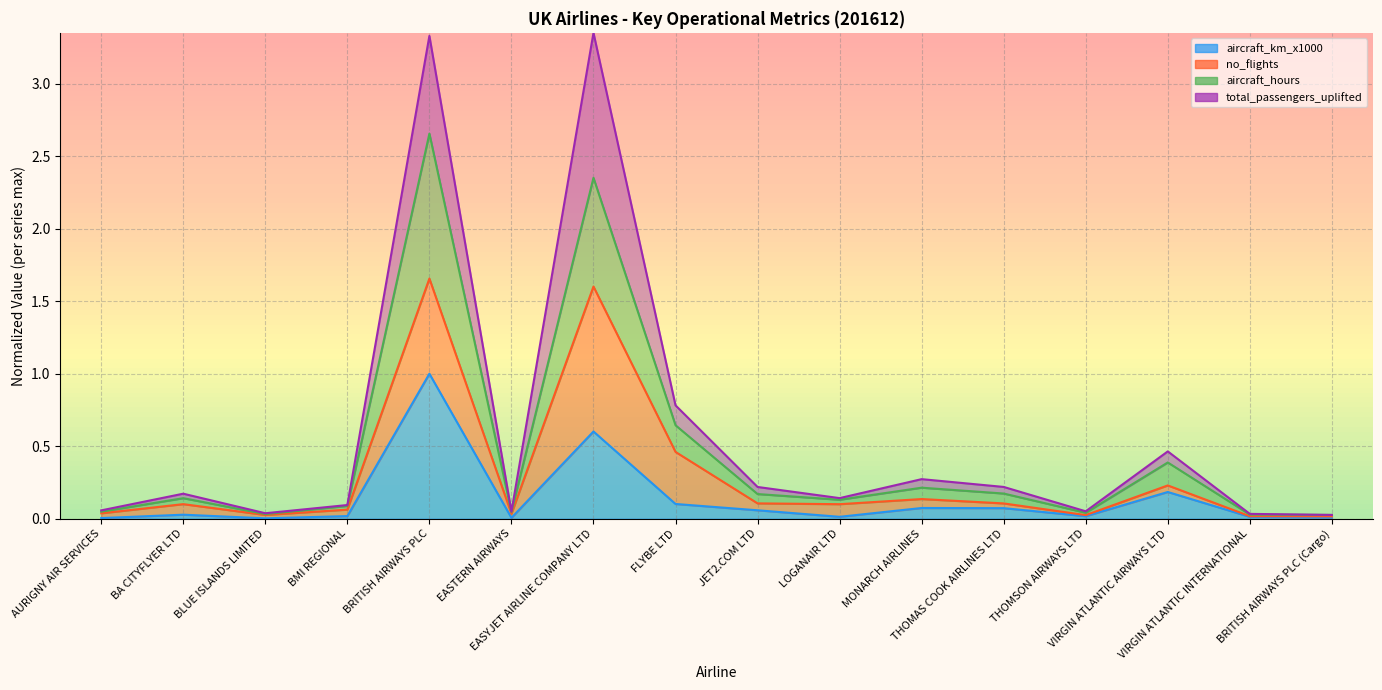

Reading right to left, extract all data points from this chart.

aircraft_km_x1000 (line): BRITISH AIRWAYS PLC (Cargo)=0.0	VIRGIN ATLANTIC INTERNATIONAL=0.0	VIRGIN ATLANTIC AIRWAYS LTD=0.2	THOMSON AIRWAYS LTD=0.0	THOMAS COOK AIRLINES LTD=0.1	MONARCH AIRLINES=0.1	LOGANAIR LTD=0.0	JET2.COM LTD=0.1	FLYBE LTD=0.1	EASYJET AIRLINE COMPANY LTD=0.6	EASTERN AIRWAYS=0.0	BRITISH AIRWAYS PLC=1.0	BMI REGIONAL=0.0	BLUE ISLANDS LIMITED=0.0	BA CITYFLYER LTD=0.0	AURIGNY AIR SERVICES=0.0
no_flights (line): BRITISH AIRWAYS PLC (Cargo)=0.0	VIRGIN ATLANTIC INTERNATIONAL=0.0	VIRGIN ATLANTIC AIRWAYS LTD=0.2	THOMSON AIRWAYS LTD=0.0	THOMAS COOK AIRLINES LTD=0.1	MONARCH AIRLINES=0.1	LOGANAIR LTD=0.1	JET2.COM LTD=0.1	FLYBE LTD=0.5	EASYJET AIRLINE COMPANY LTD=1.6	EASTERN AIRWAYS=0.0	BRITISH AIRWAYS PLC=1.7	BMI REGIONAL=0.1	BLUE ISLANDS LIMITED=0.0	BA CITYFLYER LTD=0.1	AURIGNY AIR SERVICES=0.0
aircraft_hours (line): BRITISH AIRWAYS PLC (Cargo)=0.0	VIRGIN ATLANTIC INTERNATIONAL=0.0	VIRGIN ATLANTIC AIRWAYS LTD=0.4	THOMSON AIRWAYS LTD=0.0	THOMAS COOK AIRLINES LTD=0.2	MONARCH AIRLINES=0.2	LOGANAIR LTD=0.1	JET2.COM LTD=0.2	FLYBE LTD=0.6	EASYJET AIRLINE COMPANY LTD=2.4	EASTERN AIRWAYS=0.0	BRITISH AIRWAYS PLC=2.7	BMI REGIONAL=0.1	BLUE ISLANDS LIMITED=0.0	BA CITYFLYER LTD=0.1	AURIGNY AIR SERVICES=0.0
total_passengers_uplifted (line): BRITISH AIRWAYS PLC (Cargo)=0.0	VIRGIN ATLANTIC INTERNATIONAL=0.0	VIRGIN ATLANTIC AIRWAYS LTD=0.5	THOMSON AIRWAYS LTD=0.1	THOMAS COOK AIRLINES LTD=0.2	MONARCH AIRLINES=0.3	LOGANAIR LTD=0.1	JET2.COM LTD=0.2	FLYBE LTD=0.8	EASYJET AIRLINE COMPANY LTD=3.4	EASTERN AIRWAYS=0.0	BRITISH AIRWAYS PLC=3.3	BMI REGIONAL=0.1	BLUE ISLANDS LIMITED=0.0	BA CITYFLYER LTD=0.2	AURIGNY AIR SERVICES=0.1